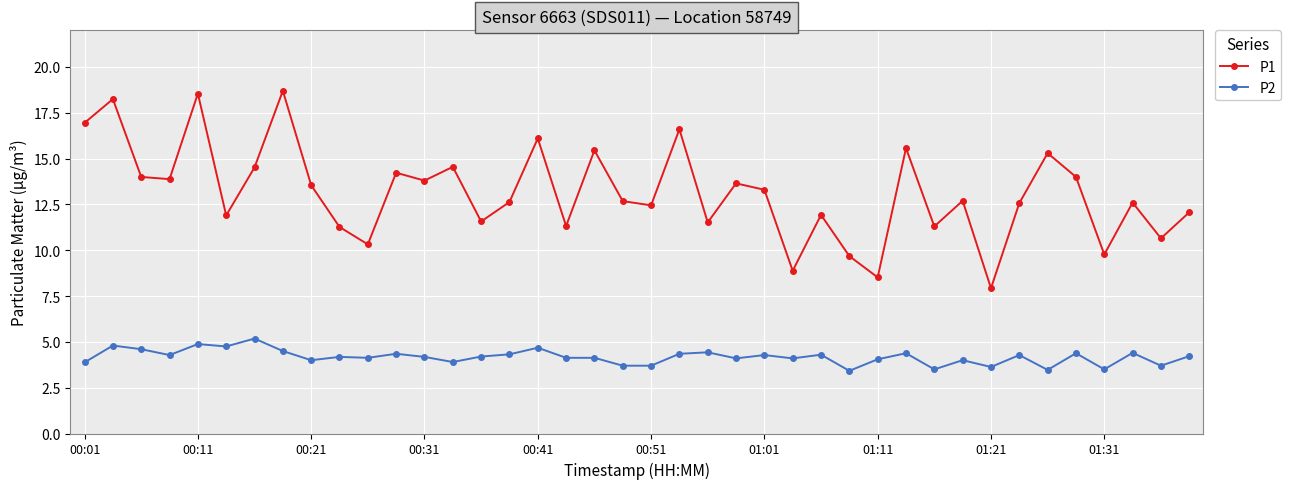

What is the value of the P2 point at the 38th from the left?

4.4